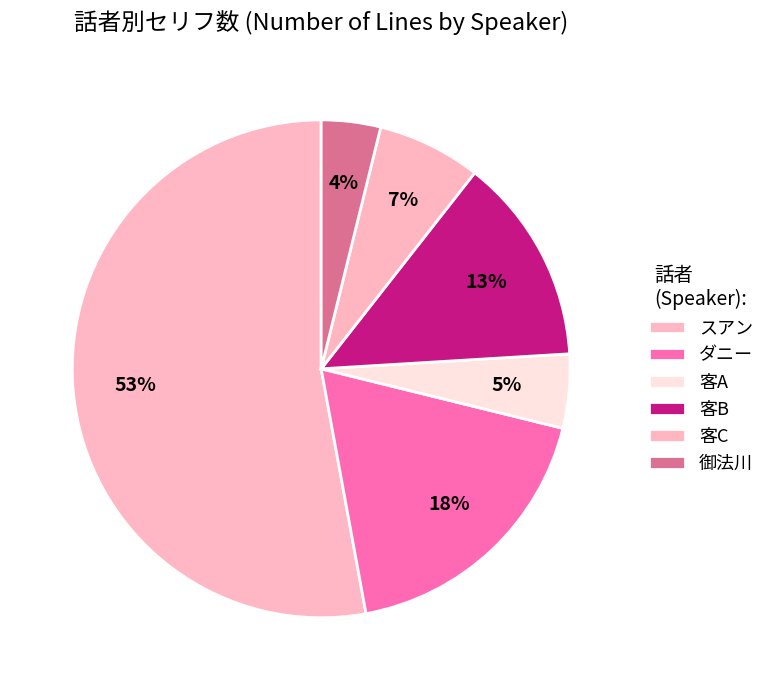

To the nearest percent, what portion does 客C represent?

7%